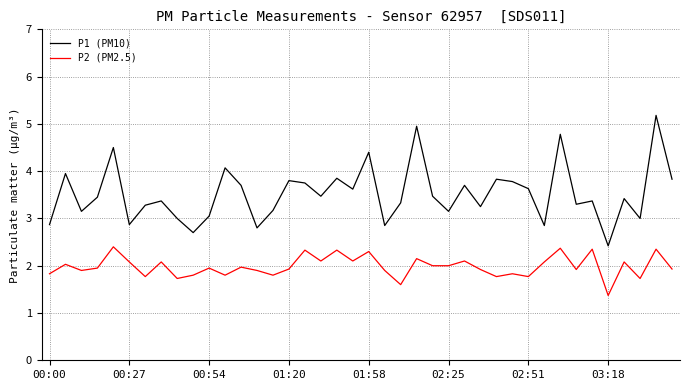

True or false: P2 (PM2.5) and P1 (PM10) cross at least once.

False